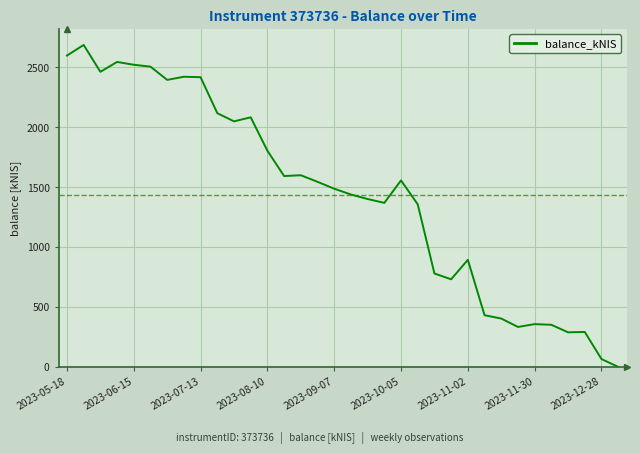

What is the difference between the maximum and minimum values?

2684.8